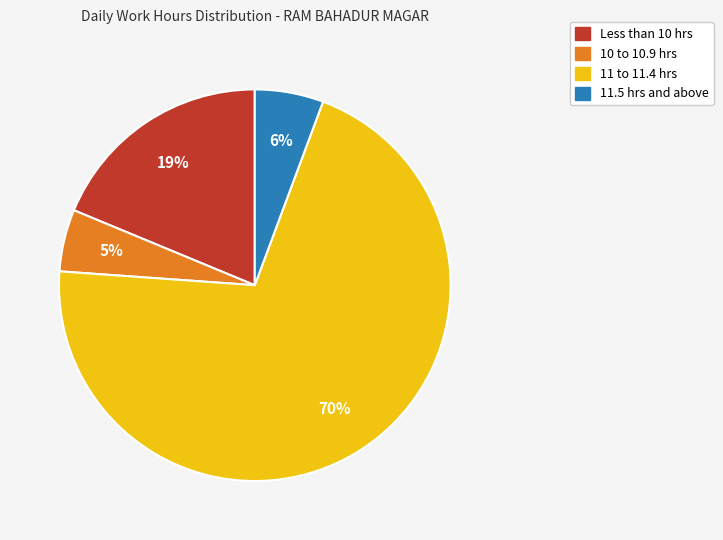

Between 11 to 11.4 hrs and Less than 10 hrs, which is larger?

11 to 11.4 hrs